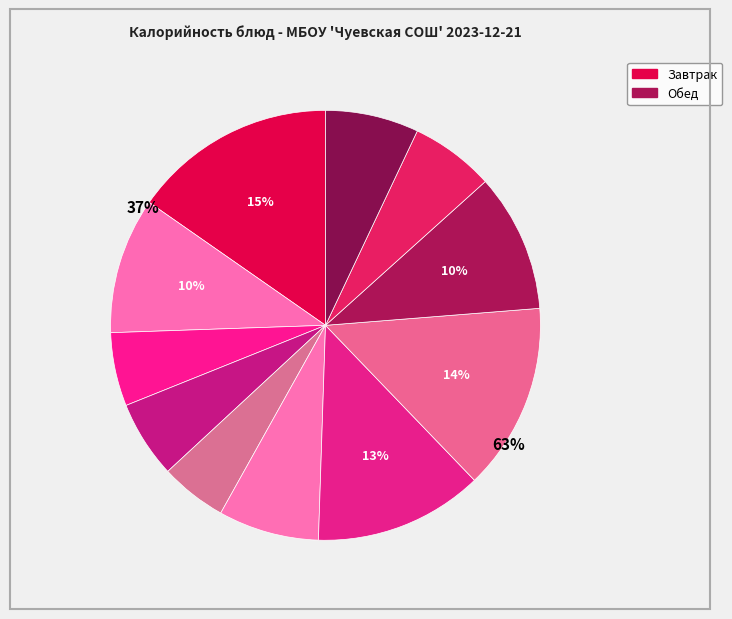

Count the number of slices in the pie.

11